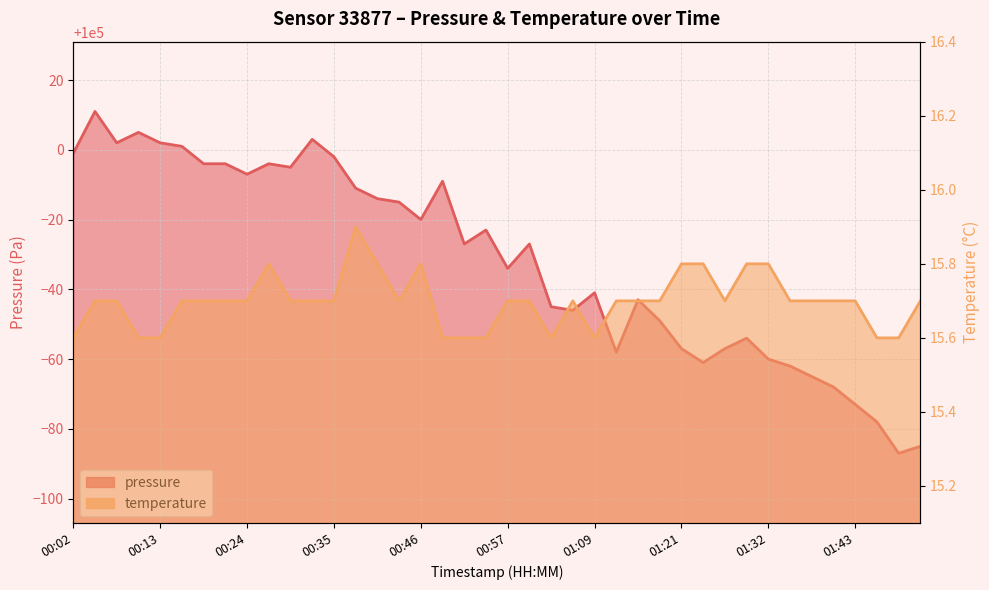

Count the temperature line values in the range 15 to 16.

40